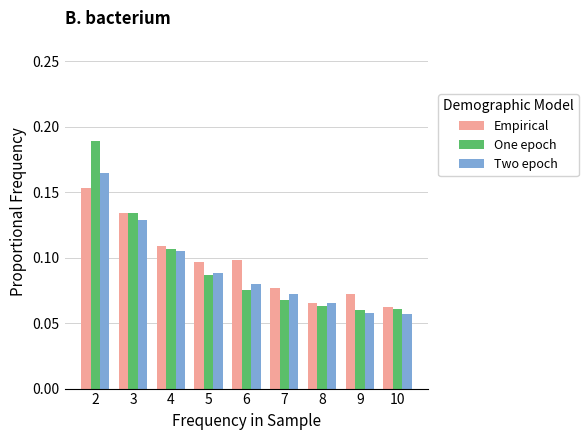

True or false: One epoch has a value of 0.1 at 10.

True